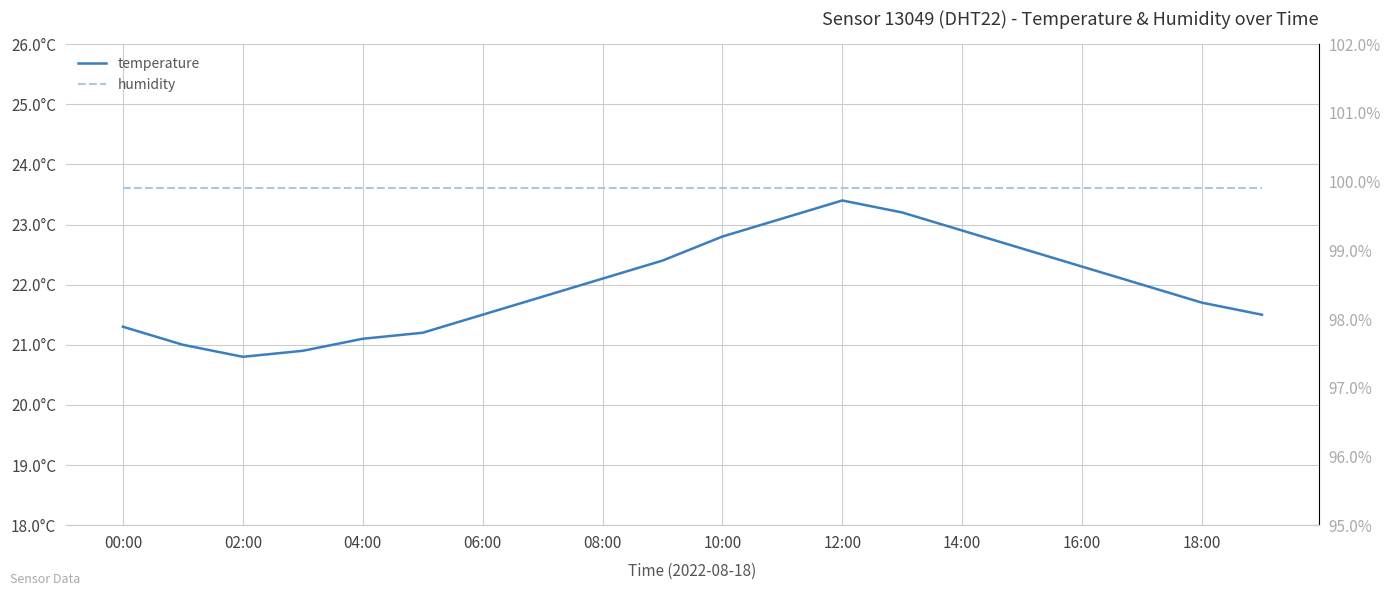

Rank the categories by humidity value from lowest to highest.

00:00, 02:00, 04:00, 06:00, 08:00, 10:00, 12:00, 14:00, 16:00, 18:00, 10, 11, 12, 13, 14, 15, 16, 17, 18, 19